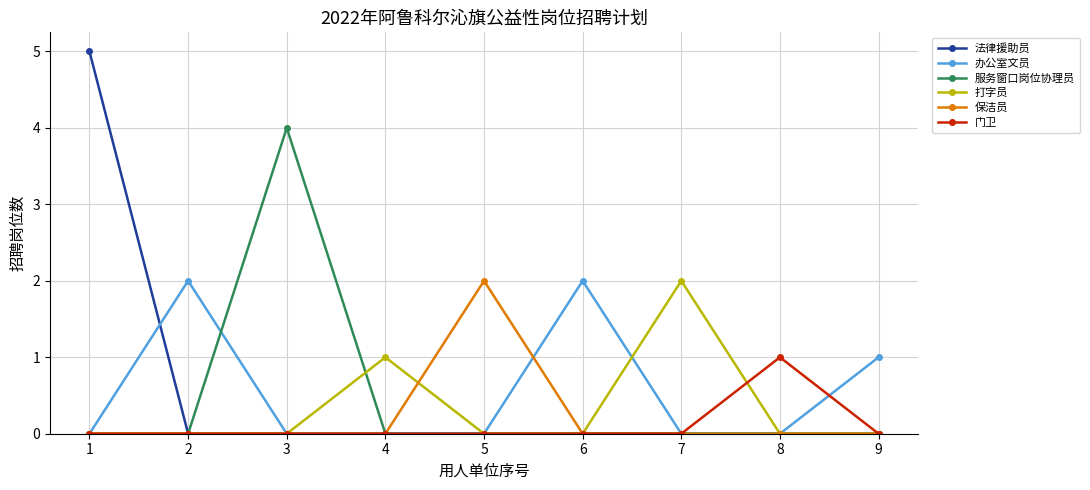

Count the number of categories in the chart.

9